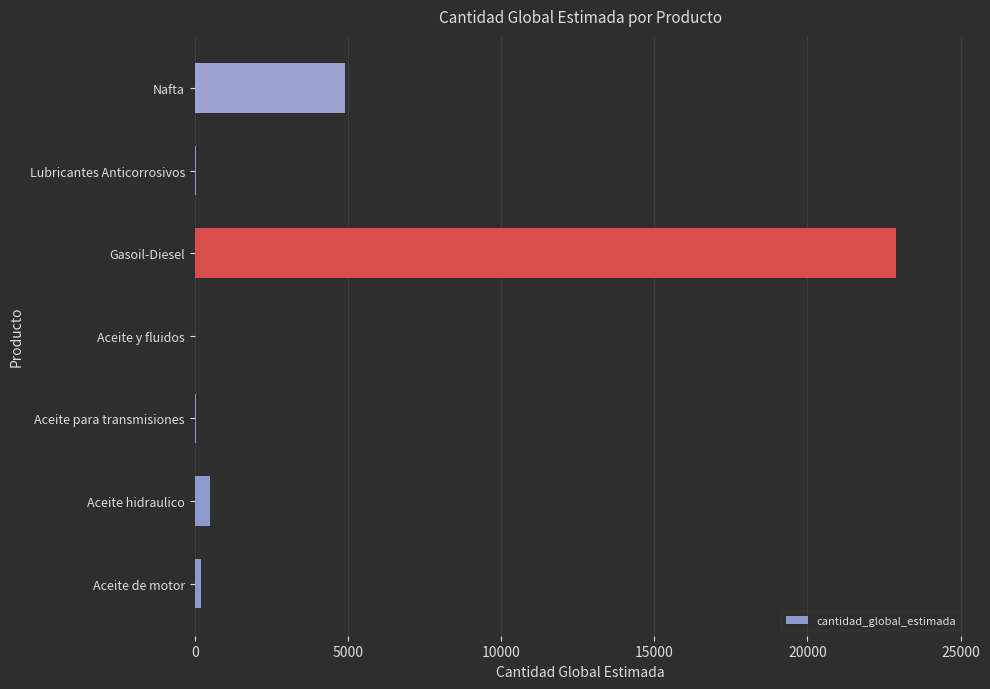

What is the change in value from Gasoil-Diesel to Nafta?

-18000